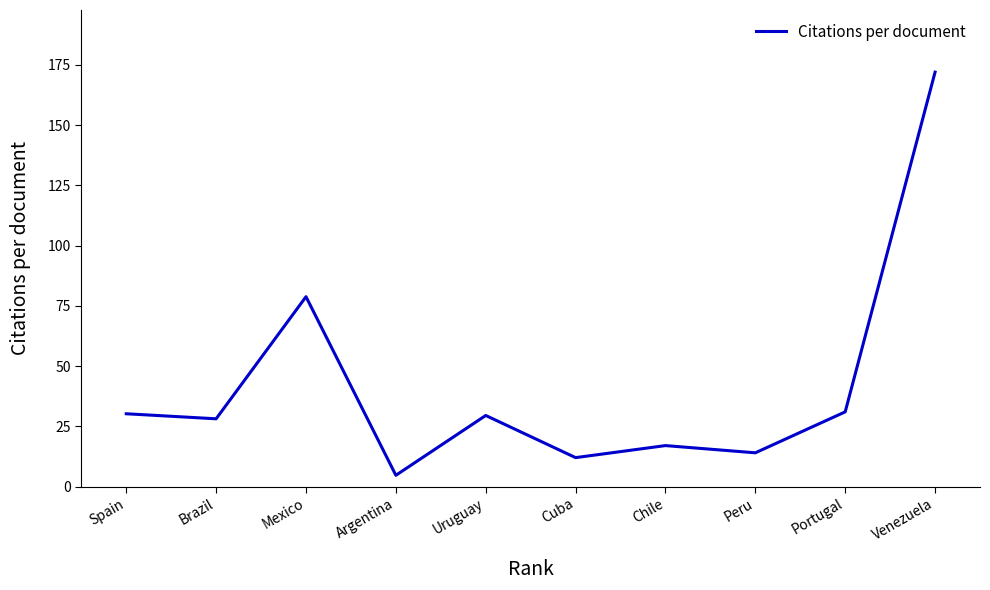

What is the ratio of the value at Peru to the value at Portugal?

0.5